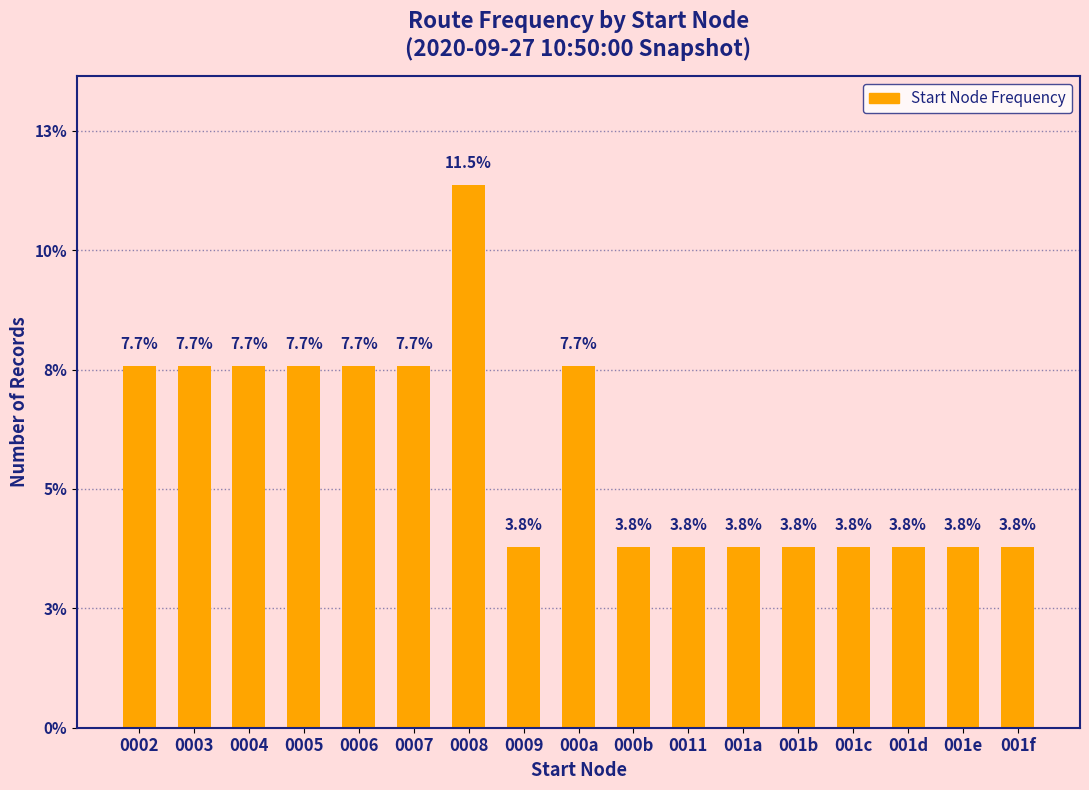

What is the difference between the values at 0002 and 0008?

3.8